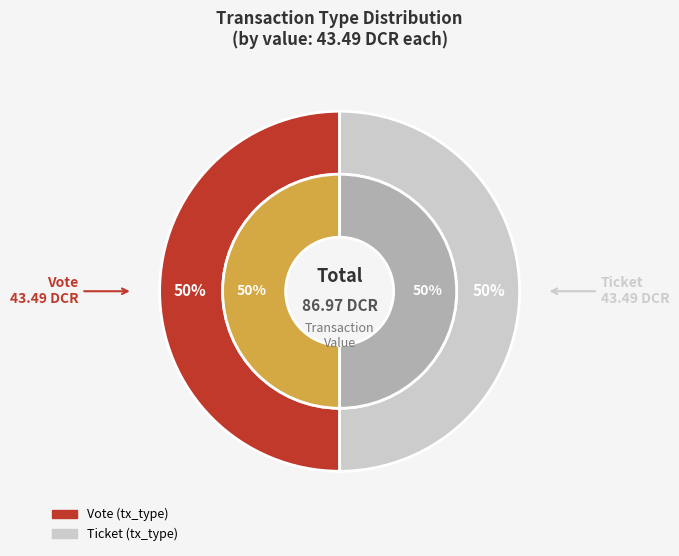

To the nearest percent, what is the combined percentage of Ticket and Vote?

100%